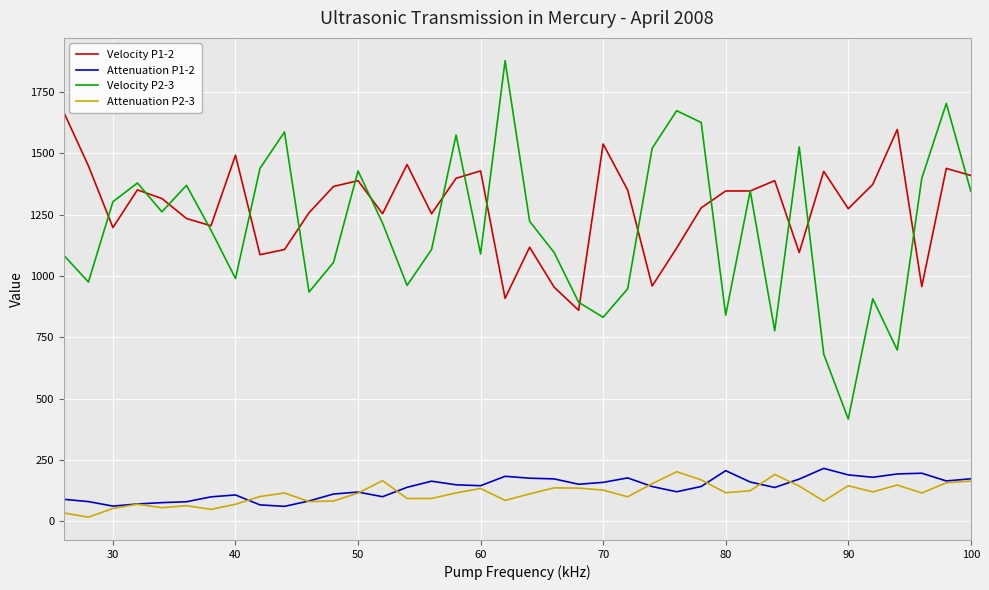

Which series has the largest total across all categories?

Velocity P1-2